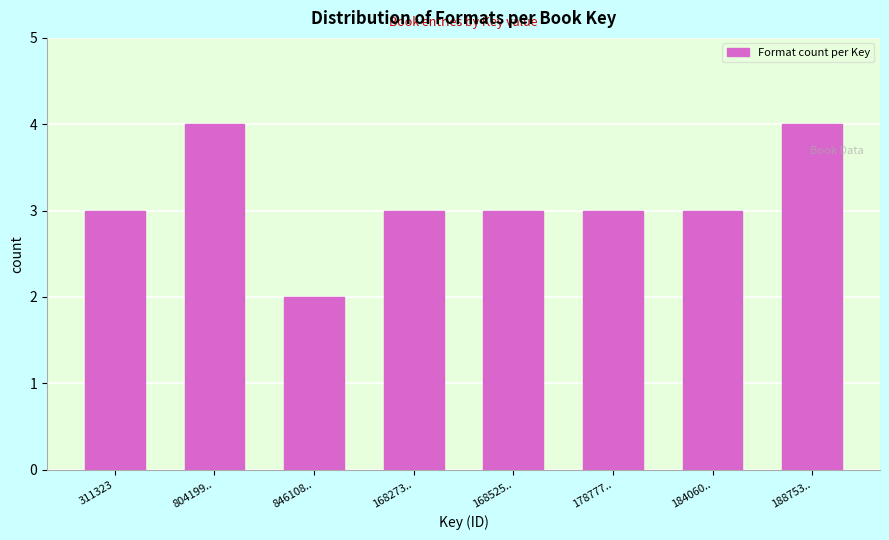

Reading left to right, what are all the values shown in this chart?

311323=3	804199..=4	846108..=2	168273..=3	168525..=3	178777..=3	184060..=3	188753..=4